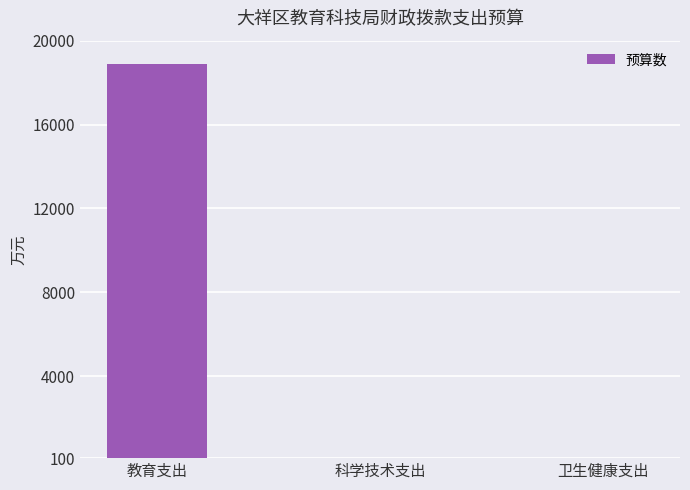

Where is the data nearest to the value 9437?

科学技术支出